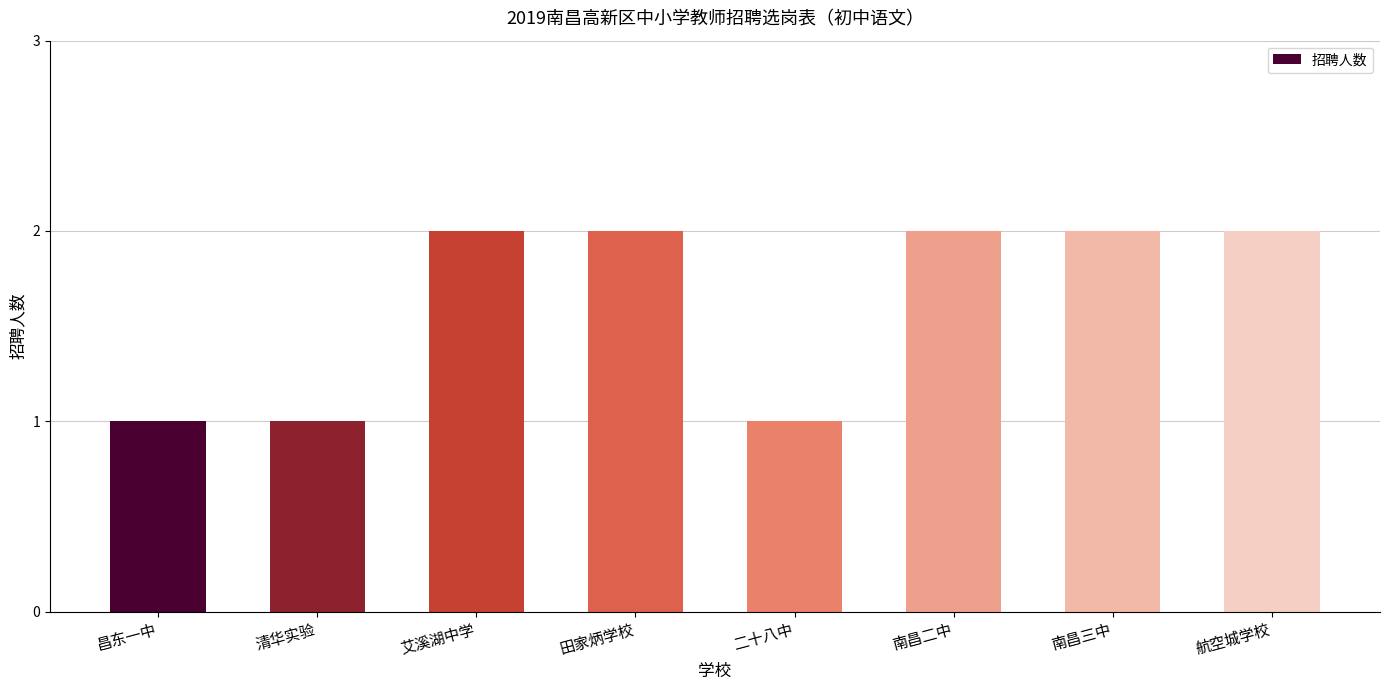

Between 南昌二中 and 清华实验, which is larger?

南昌二中